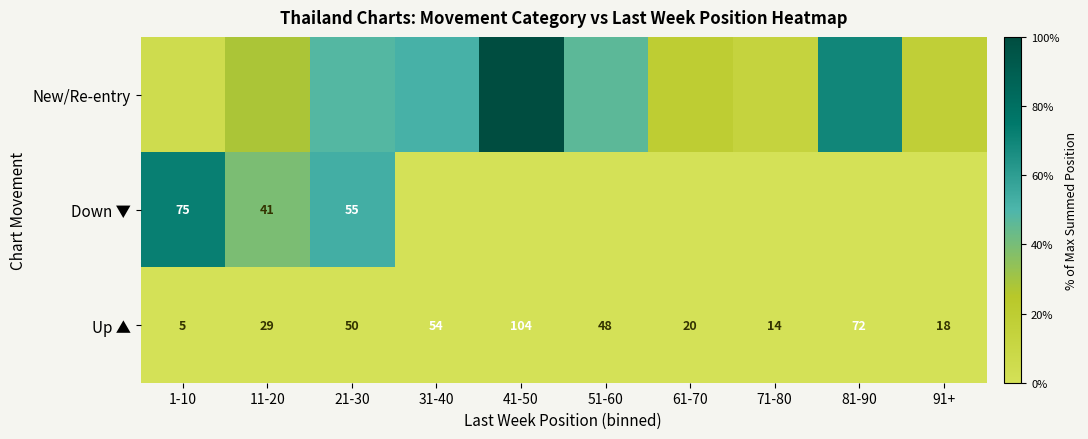

How many categories are shown in the chart?

10